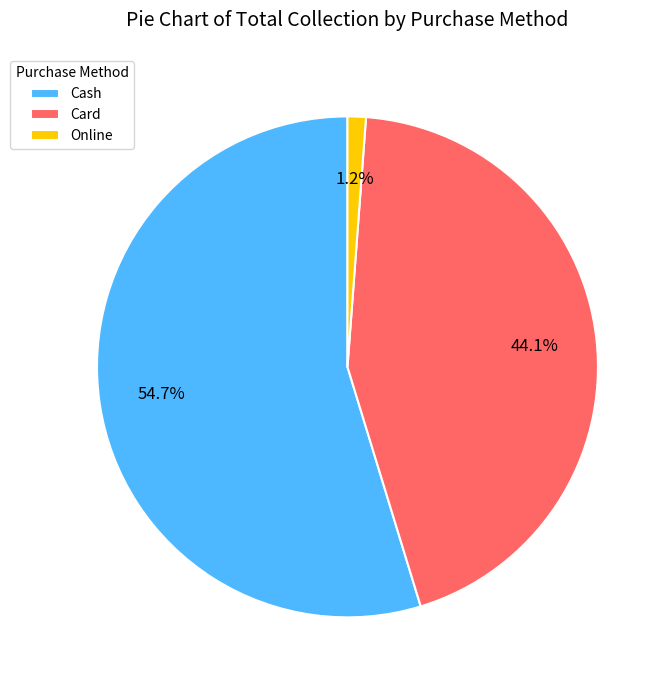

To the nearest percent, what is the combined percentage of Online and Cash?

56%